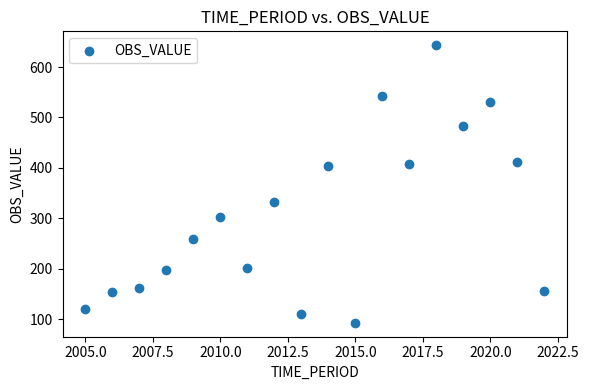

What is the range of X values (max minus min)?

17.0